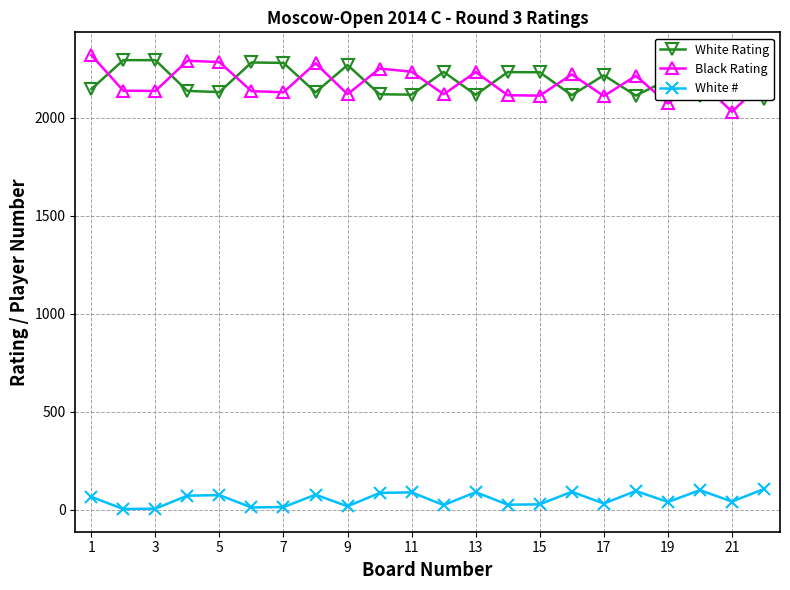

What is the value of the White Rating point at the 10th from the left?

2119